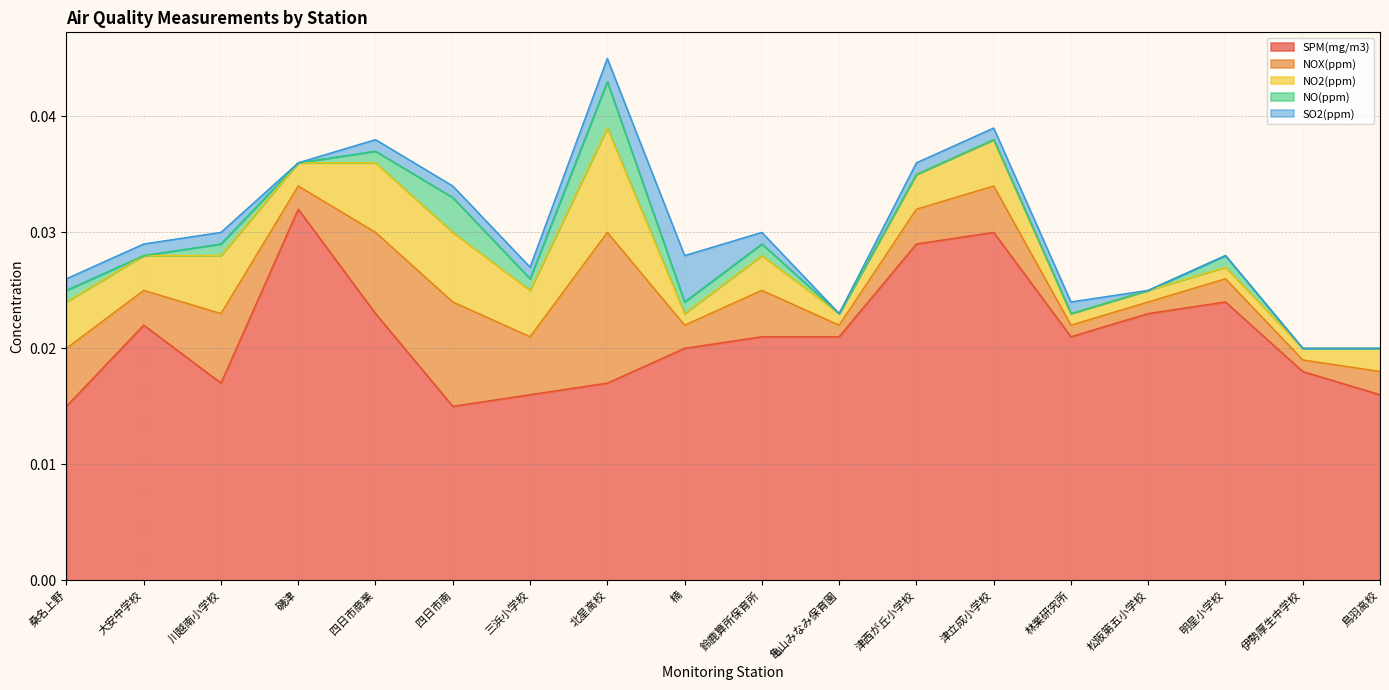

At 桑名上野, list the series in order from smallest to largest.

NO(ppm), SO2(ppm), NO2(ppm), NOX(ppm), SPM(mg/m3)